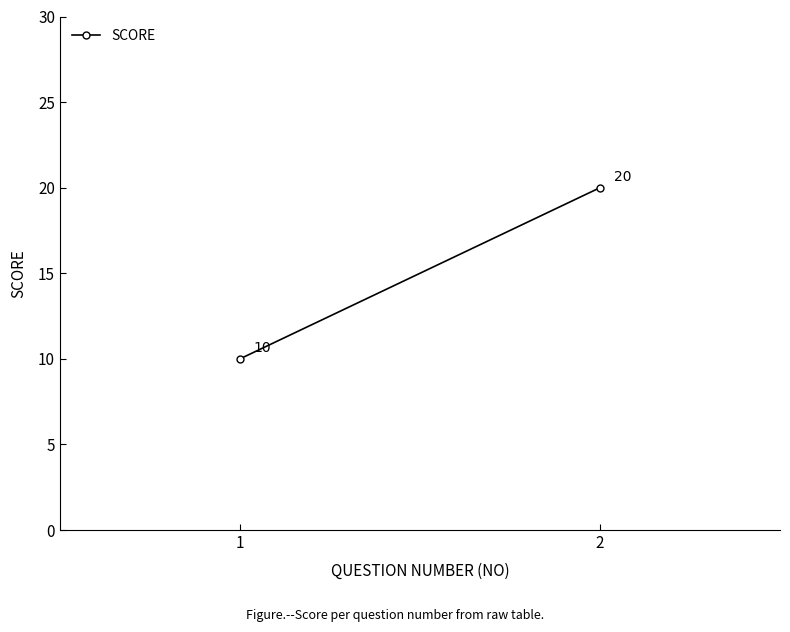

Is this an area chart (filled region under the line)?

No